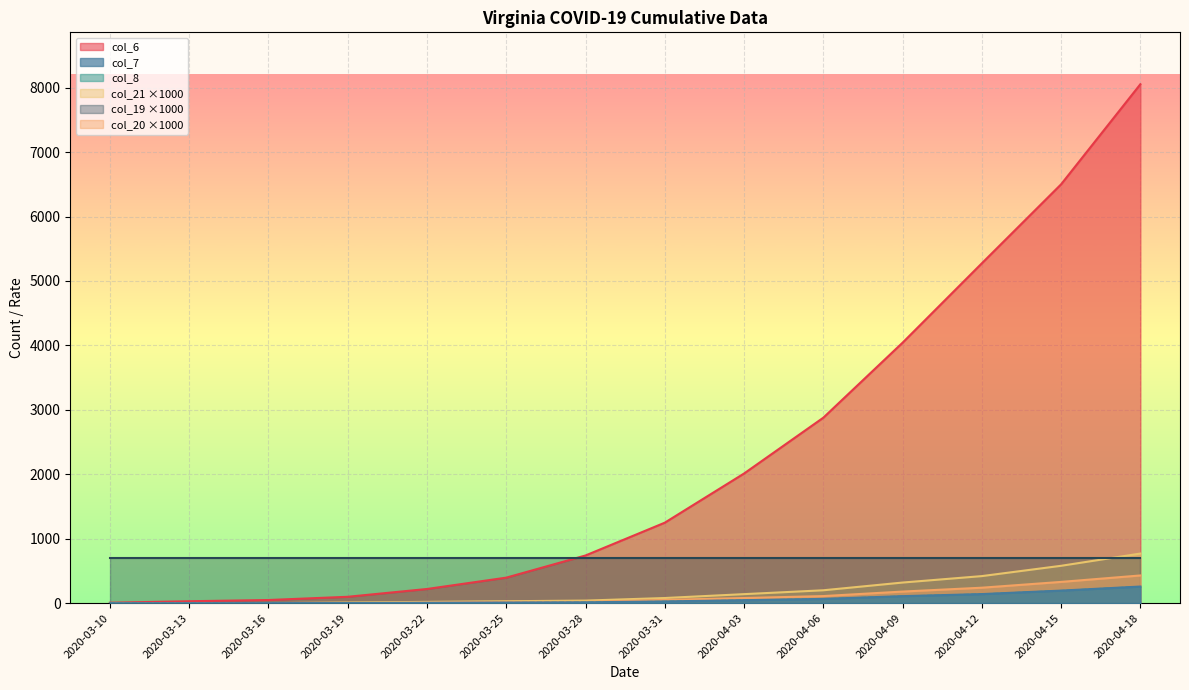

Count the number of categories in the chart.

14